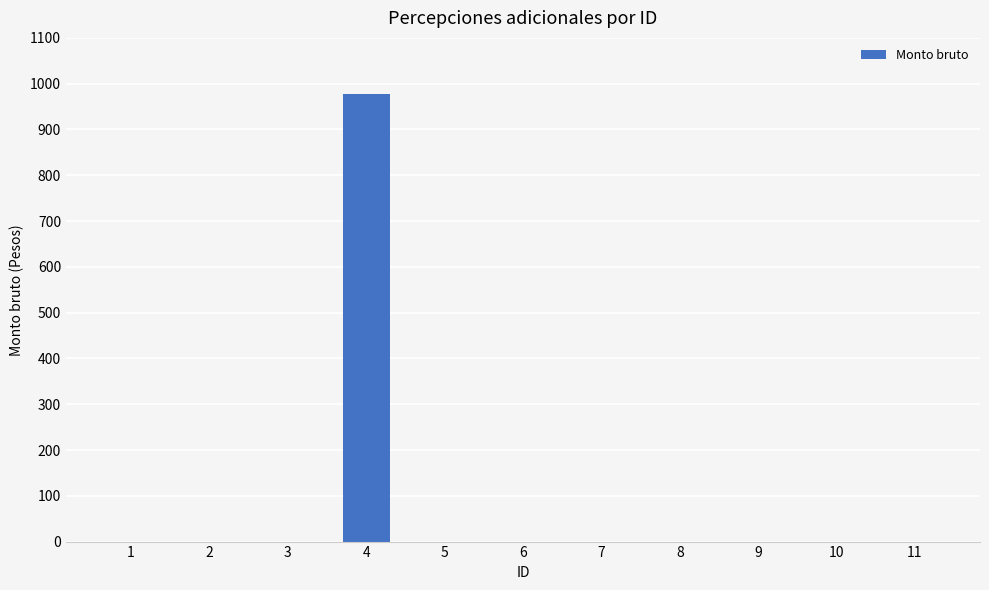

What is the sum of all values?

977.2